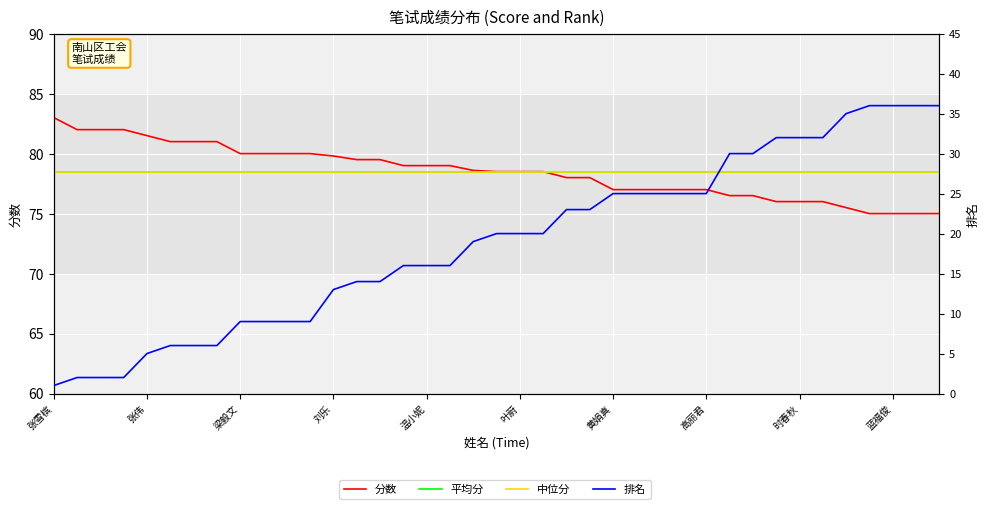

True or false: 排名 and 分数 intersect in this chart.

False